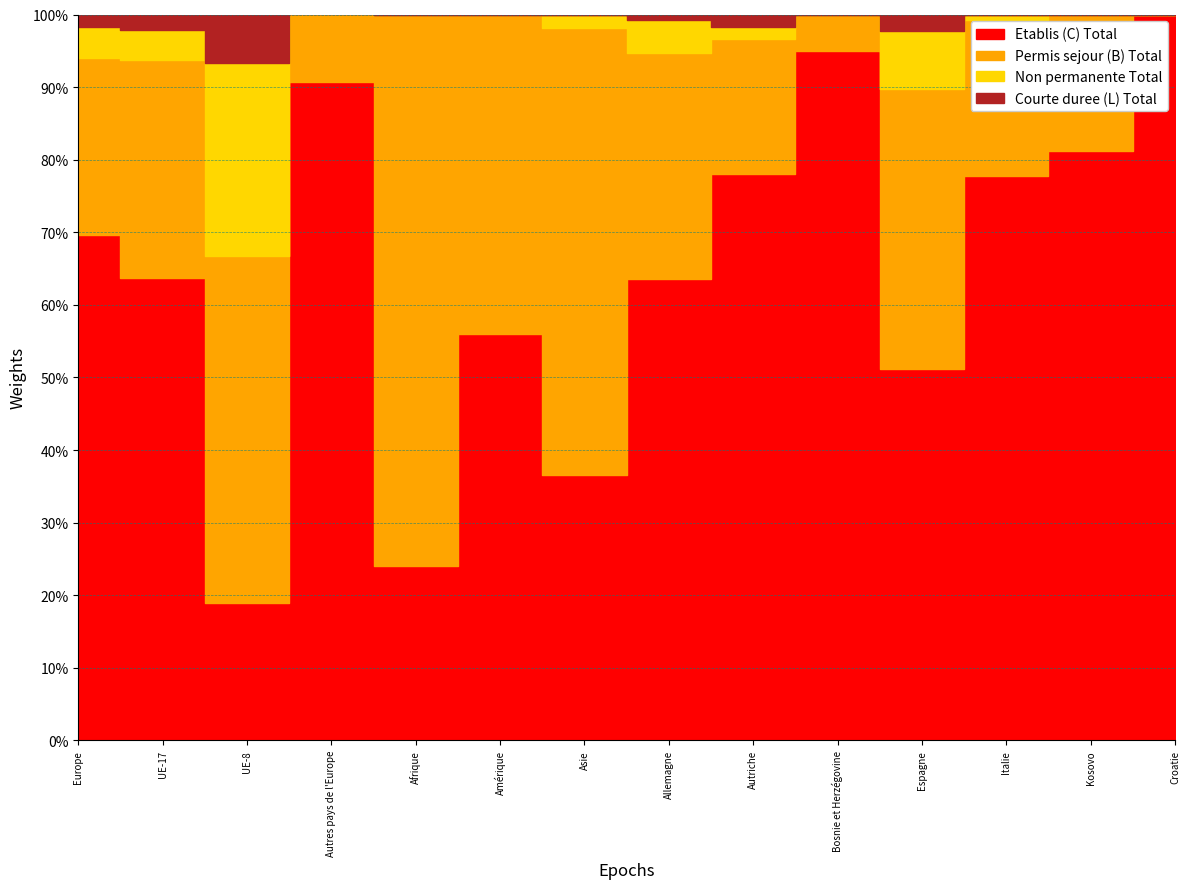

What are all the series names shown in the legend?

Etablis (C) Total, Permis sejour (B) Total, Non permanente Total, Courte duree (L) Total